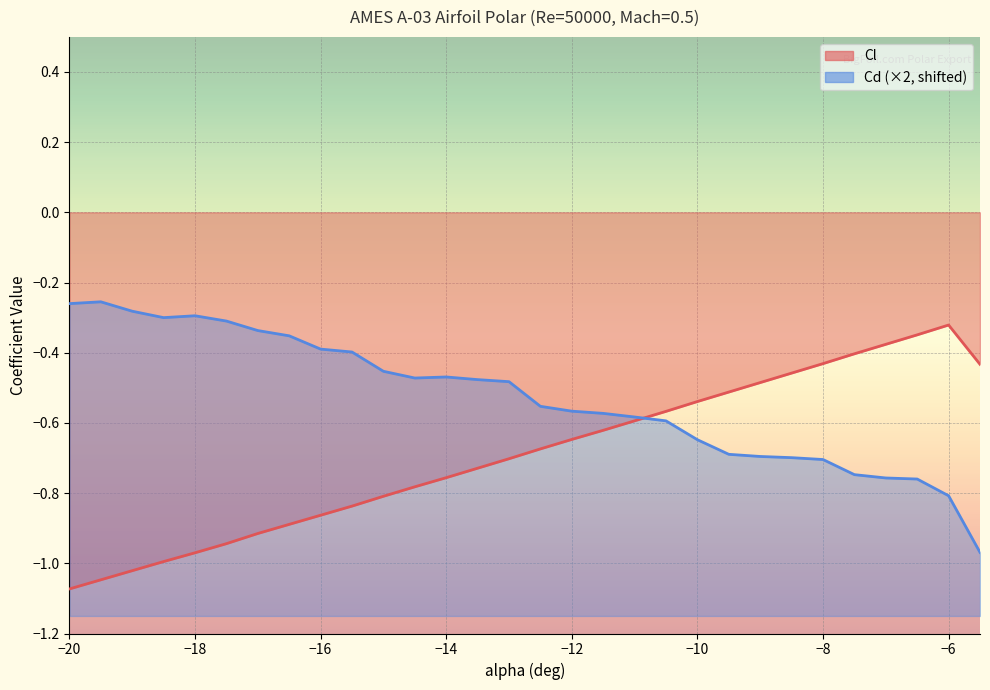

After their last crossing, which series has the higher values: Cd or Cl?

Cl